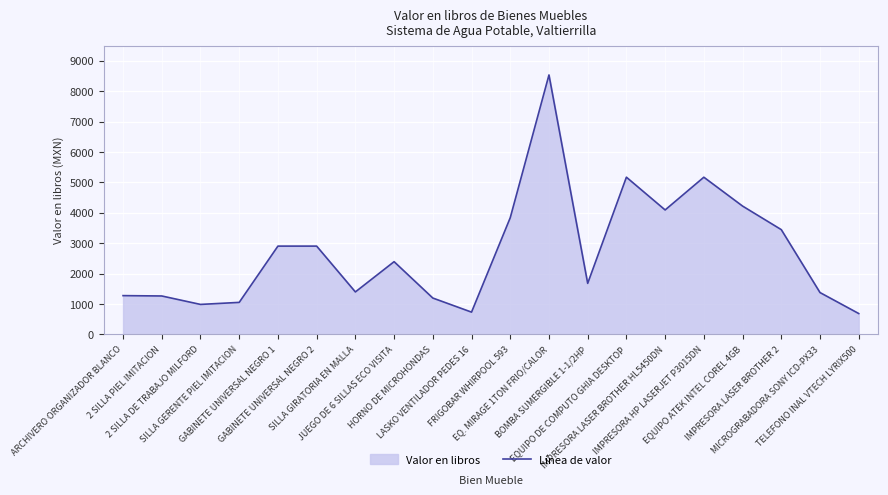

Between MICROGRABADORA SONY ICD-PX33 and HORNO DE MICROHONDAS, which is larger?

MICROGRABADORA SONY ICD-PX33